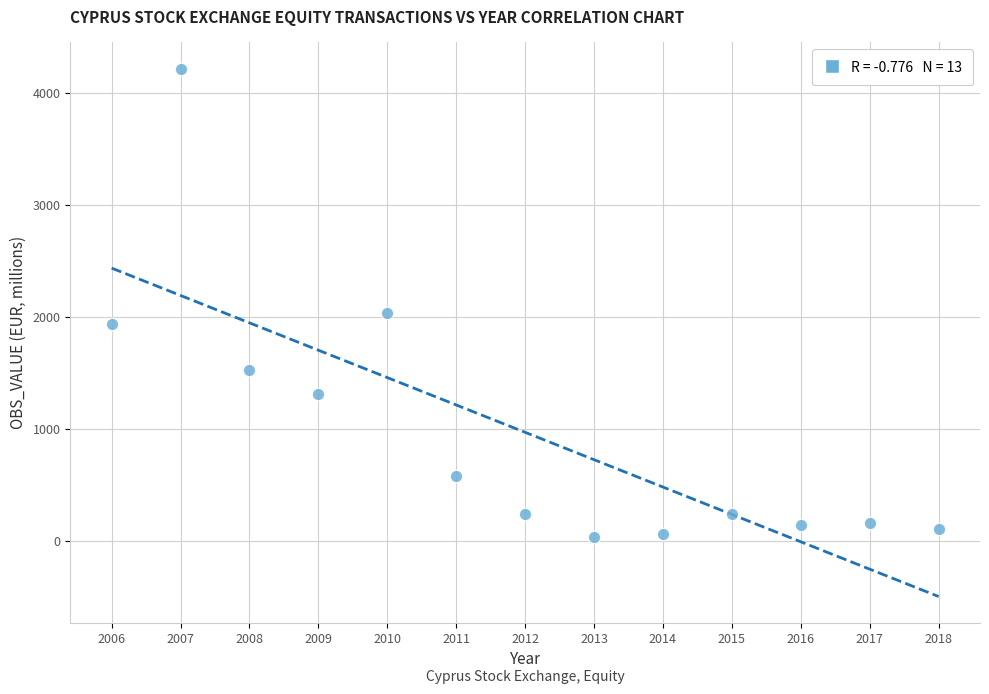

What is the range of Y values (max minus min)?

4176.3